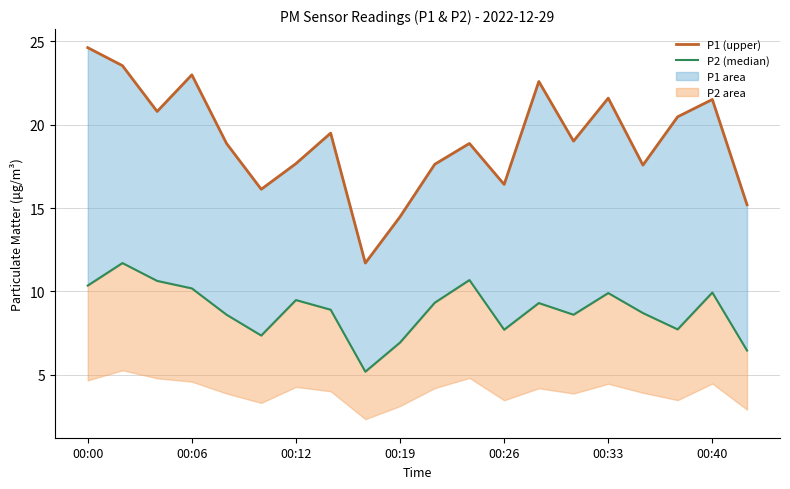

Between 19 and 14, which is larger?

14